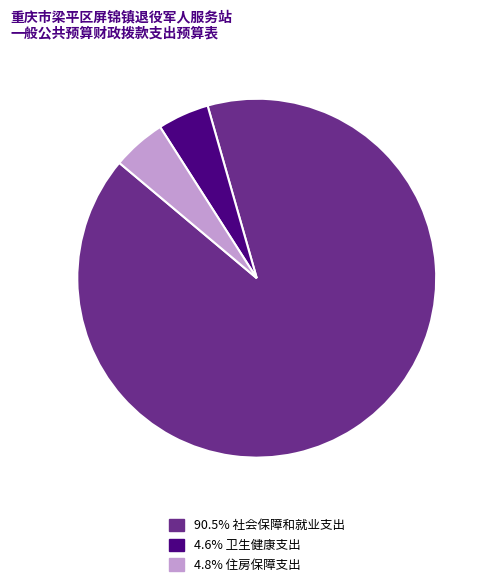

Is there a majority slice in this chart?

Yes